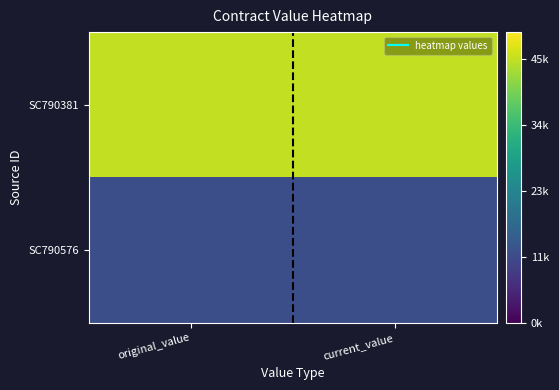

Which label corresponds to the largest value in the chart?

original_value